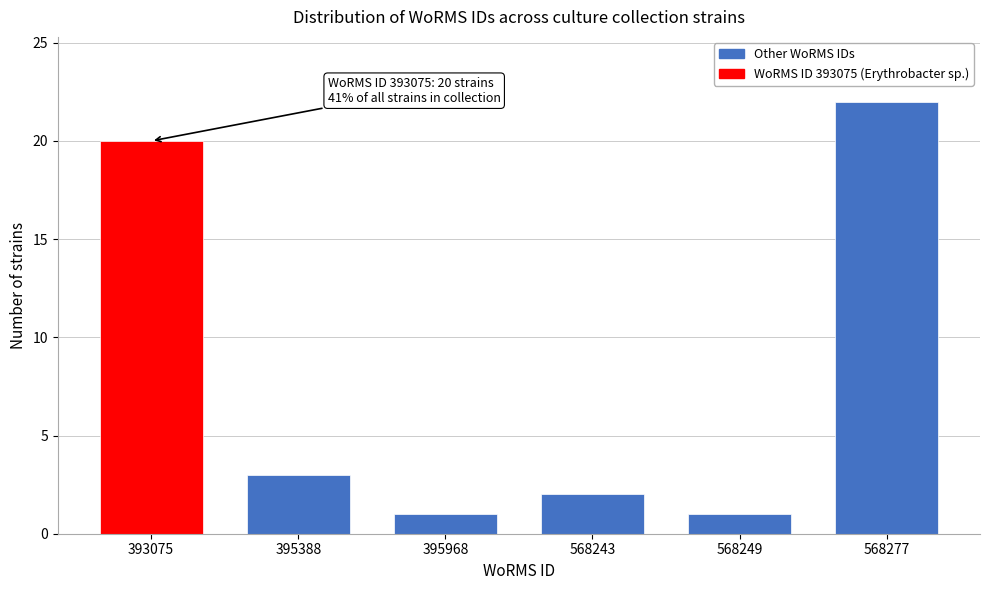

Reading left to right, what are all the values shown in this chart?

393075=20	395388=3	395968=1	568243=2	568249=1	568277=22